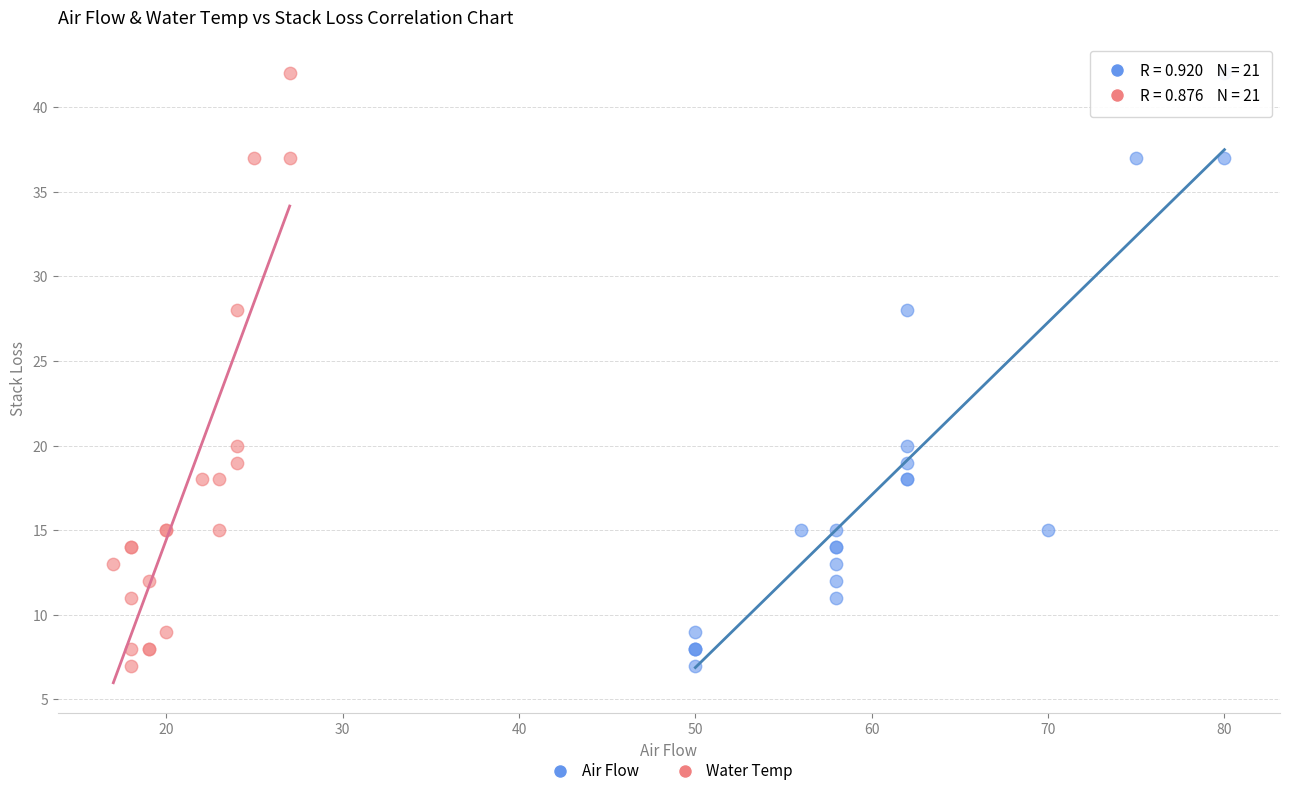

What are all the series names shown in the legend?

Air Flow, Water Temp